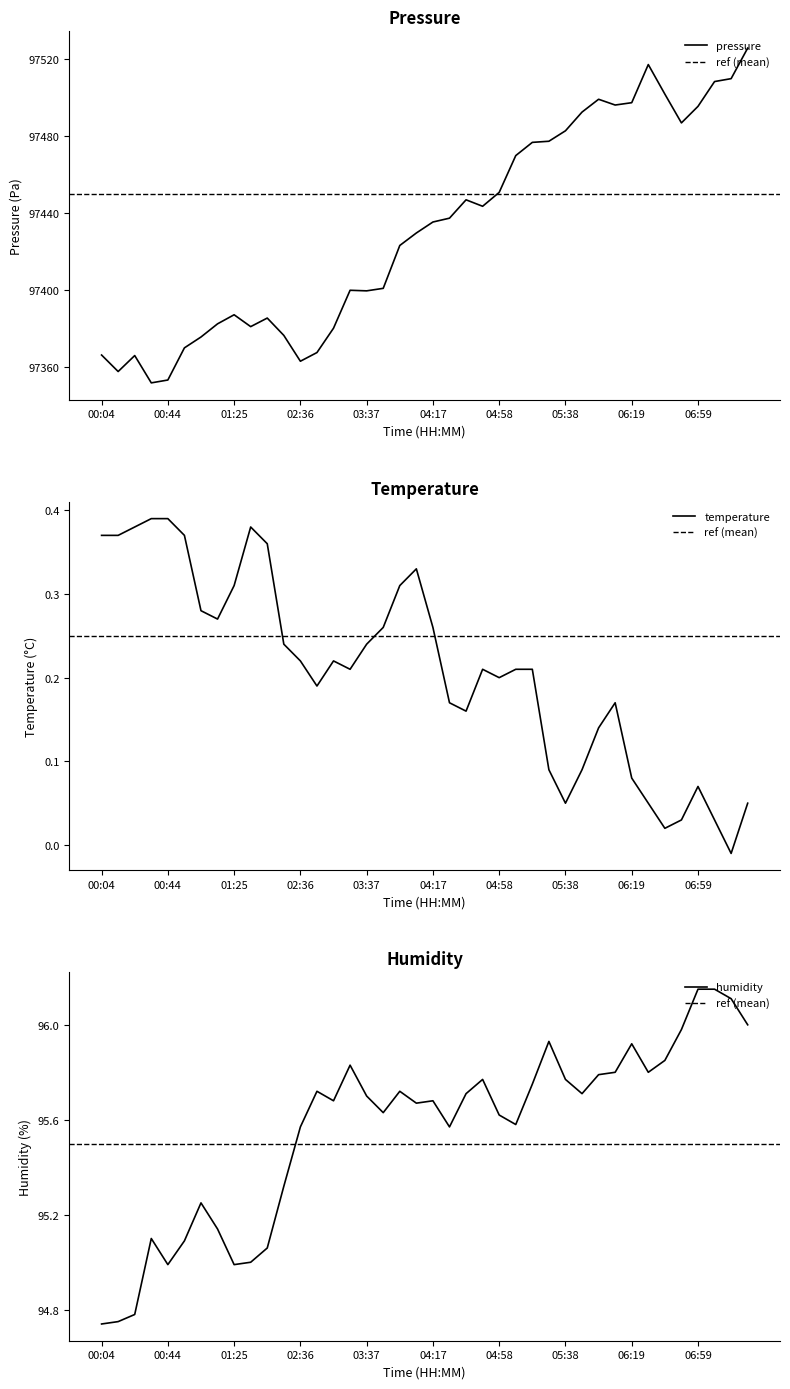

Where is temperature nearest to the value 0?

07:19